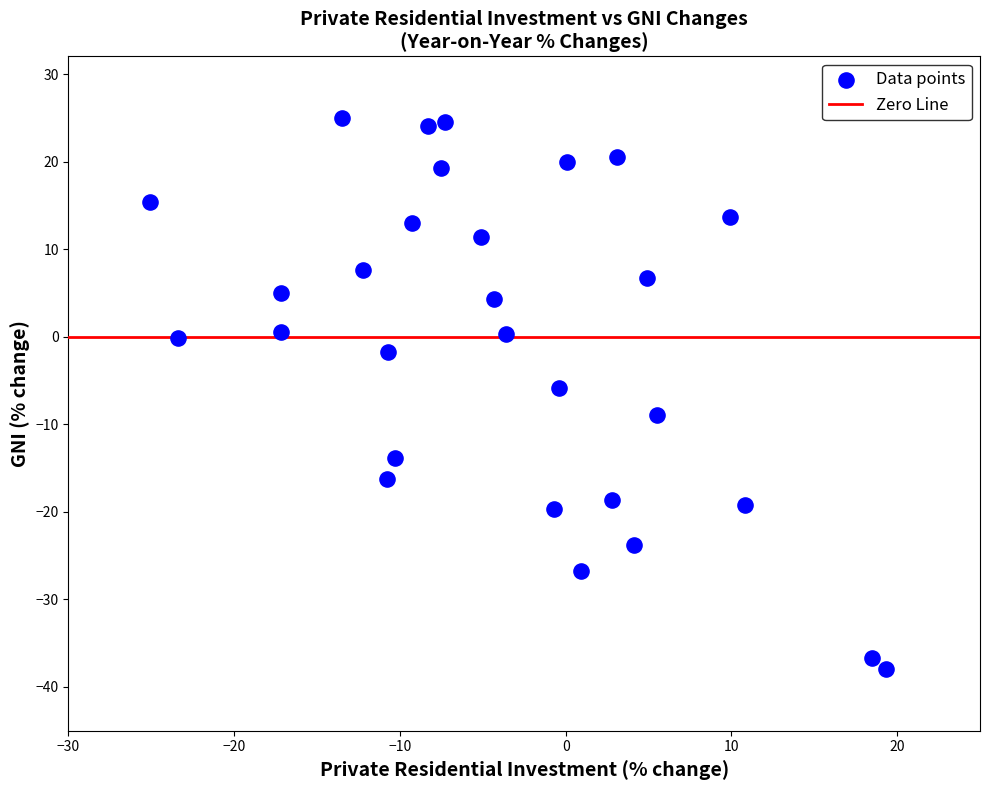

What is the range of Y values (max minus min)?

62.9